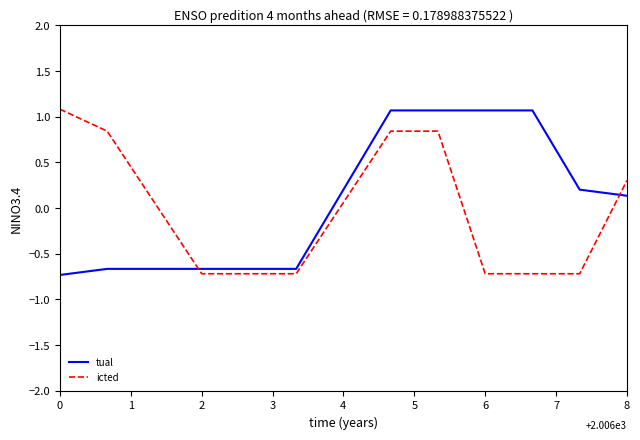

What is the minimum value shown in the chart?

-0.7